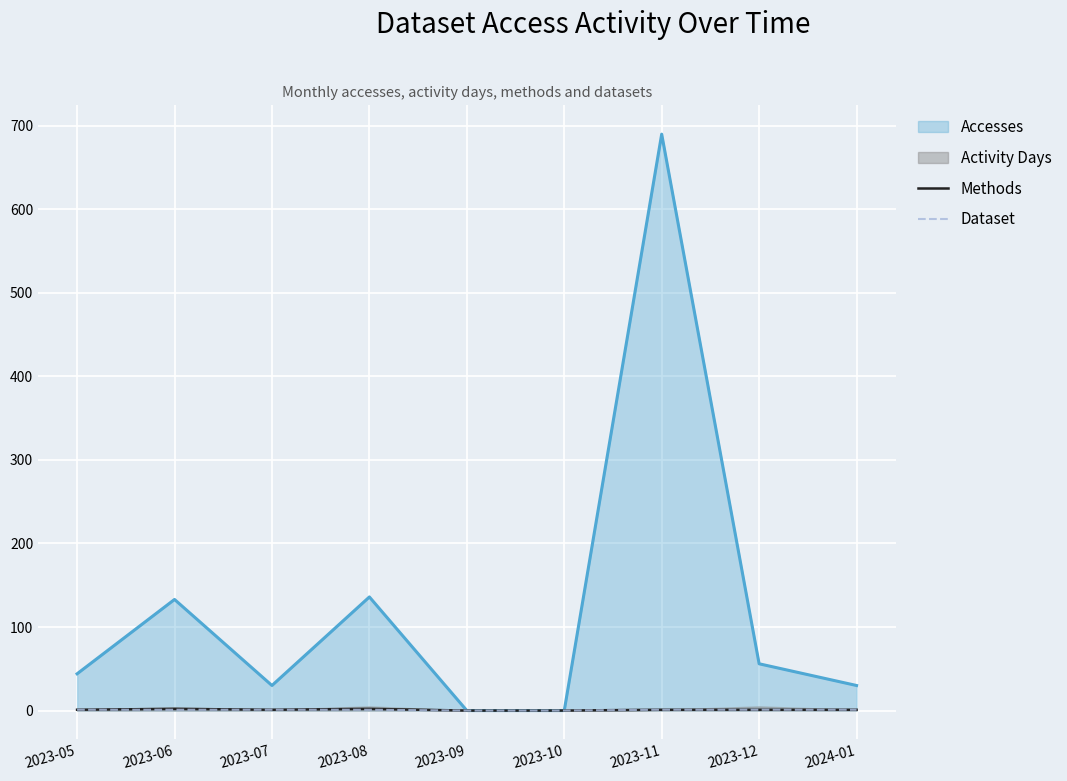

At which label does Accesses reach its peak?

2023-11